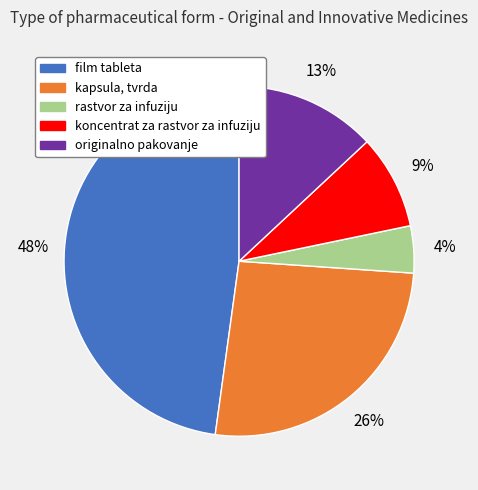

Is the sum of koncentrat za rastvor za infuziju and kapsula, tvrda greater than half?

No